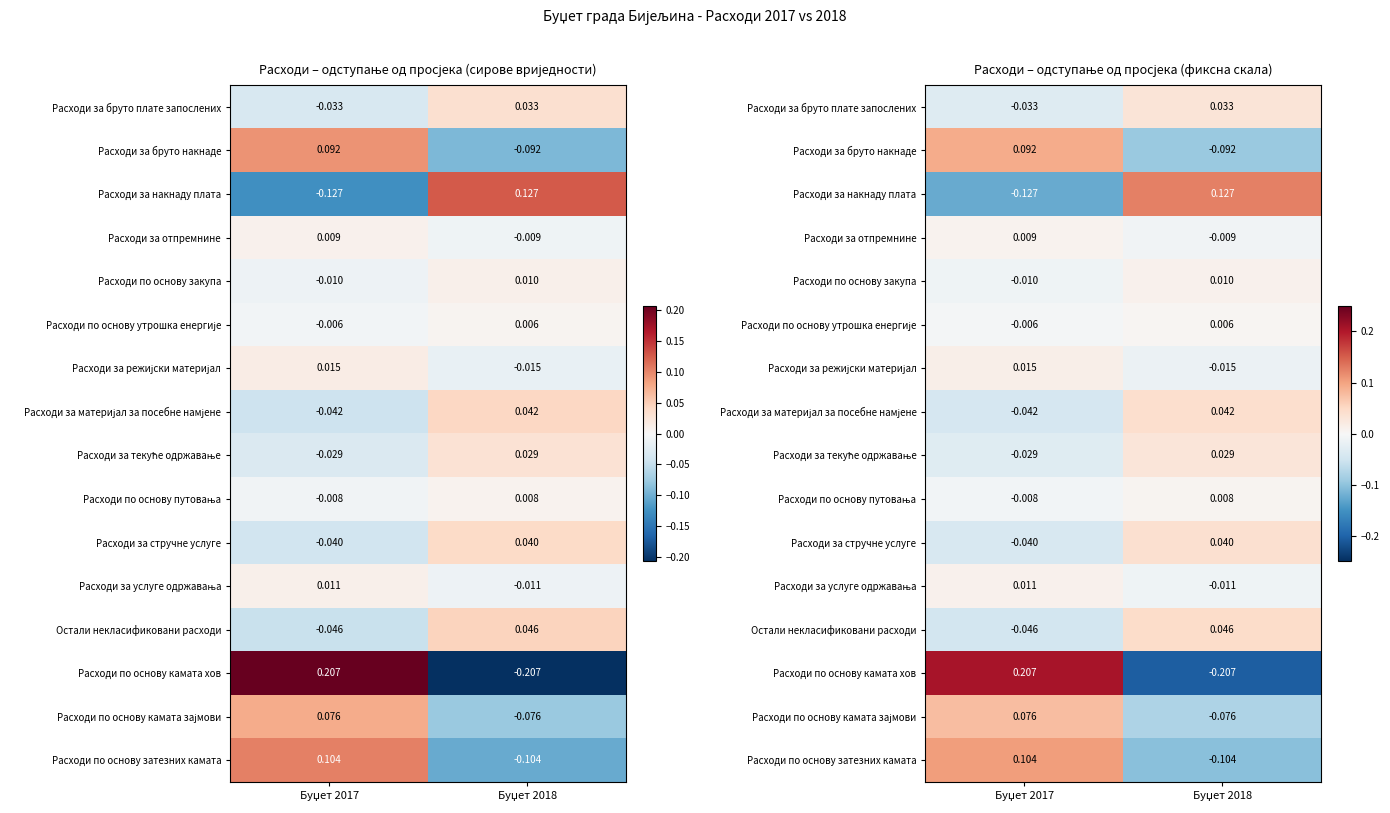

List the series in order of their peak value, highest first.

Расходи по основу камата хов, Расходи за накнаду плата, Расходи по основу затезних камата, Расходи за бруто накнаде, Расходи по основу камата зајмови, Остали некласификовани расходи, Расходи за материјал за посебне намјене, Расходи за стручне услуге, Расходи за бруто плате запослених, Расходи за текуће одржавање, Расходи за режијски материјал, Расходи за услуге одржавања, Расходи по основу закупа, Расходи за отпремнине, Расходи по основу путовања, Расходи по основу утрошка енергије